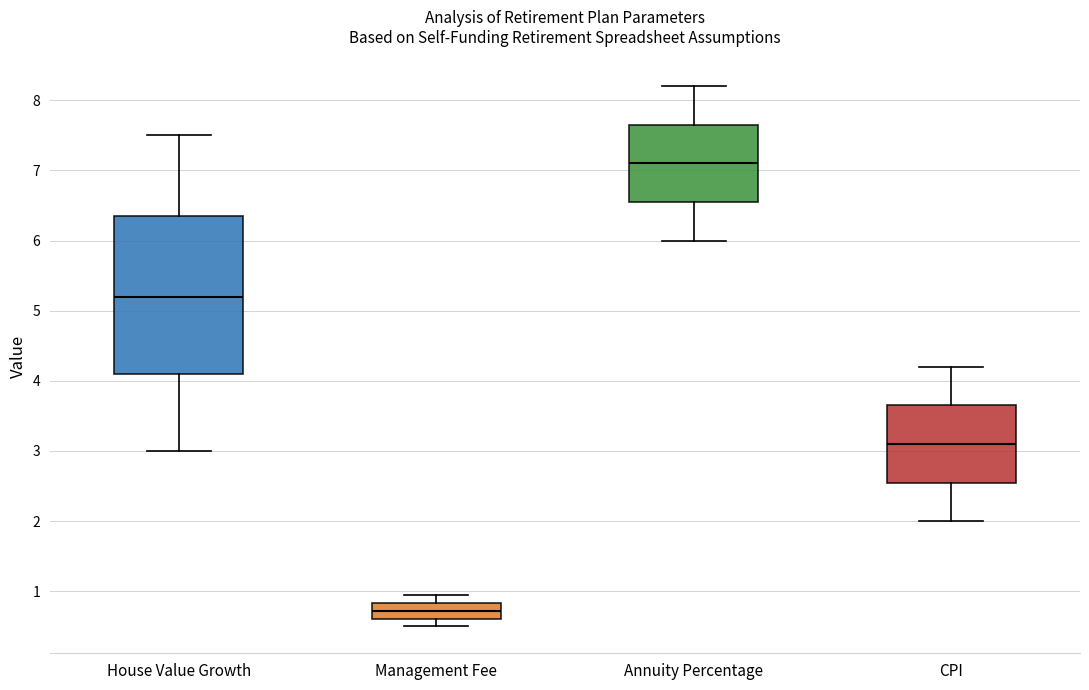

Comparing the boxes themselves (not the whiskers), which one is the tallest?

House Value Growth